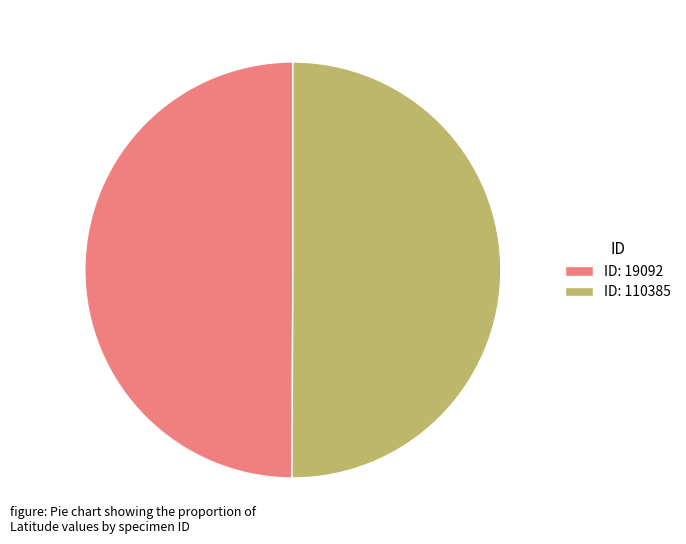

What is the ratio of the value at ID: 110385 to the value at ID: 19092?

1.0